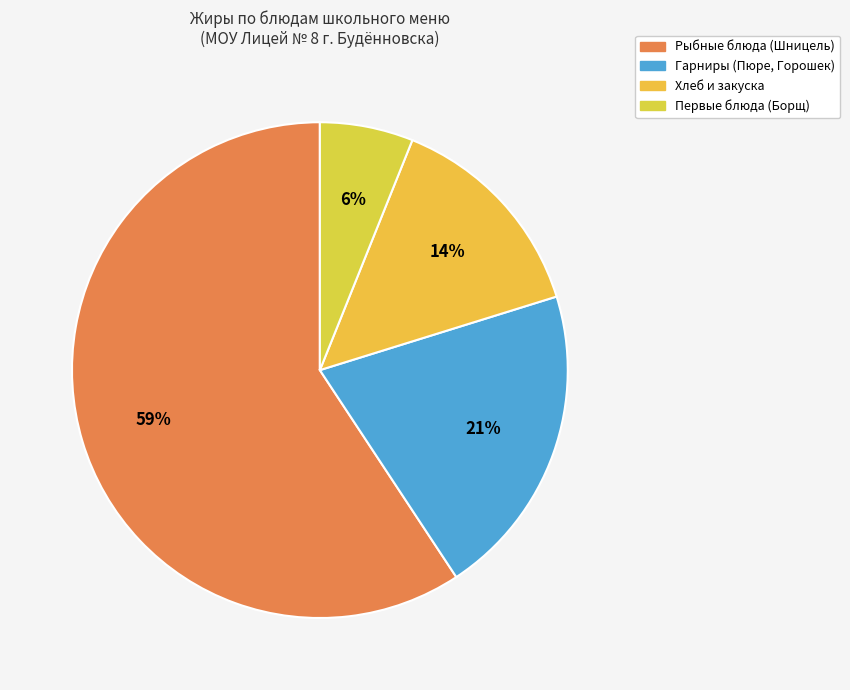

Which slice is the smallest?

Первые блюда (Борщ)